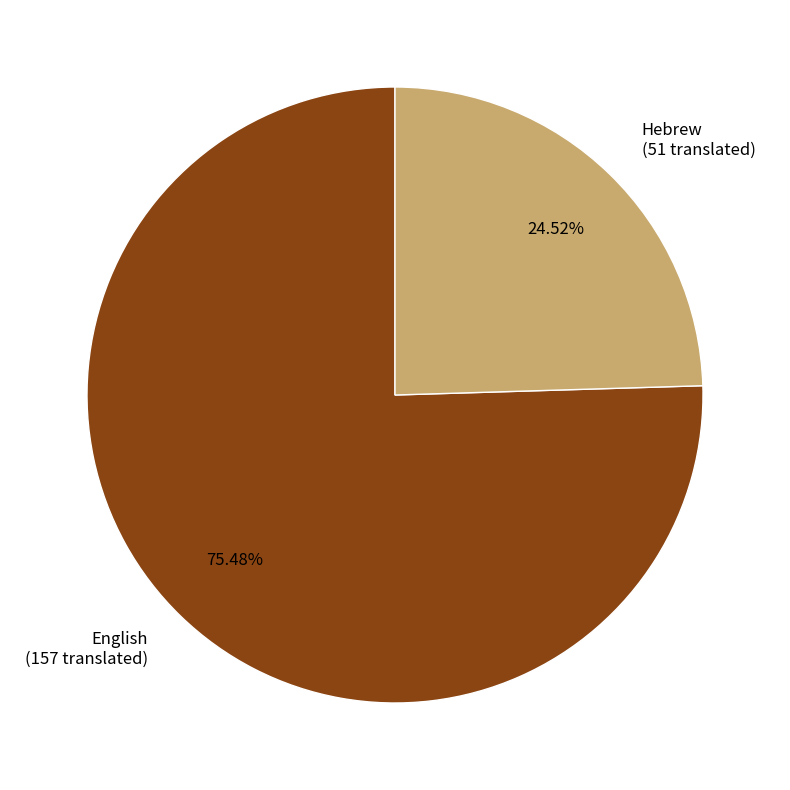

Is it true that English is 75% of the pie?

True